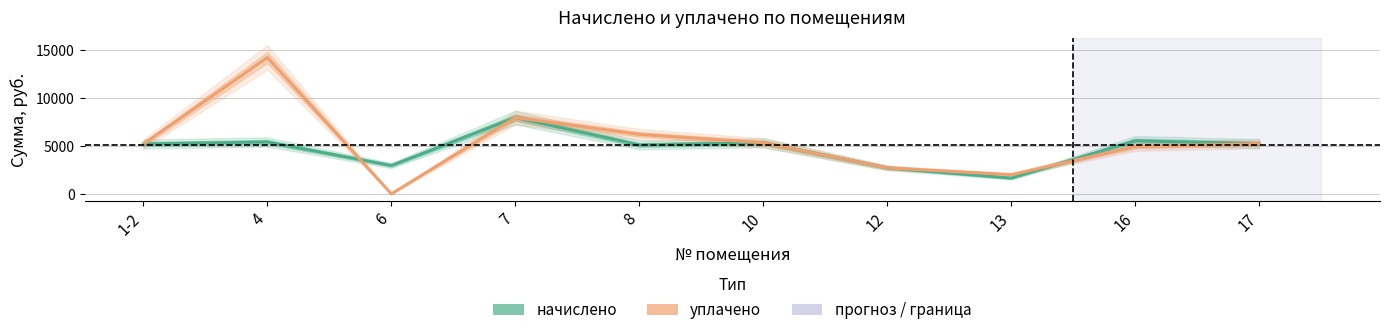

True or false: начислено and уплачено cross at least once.

True